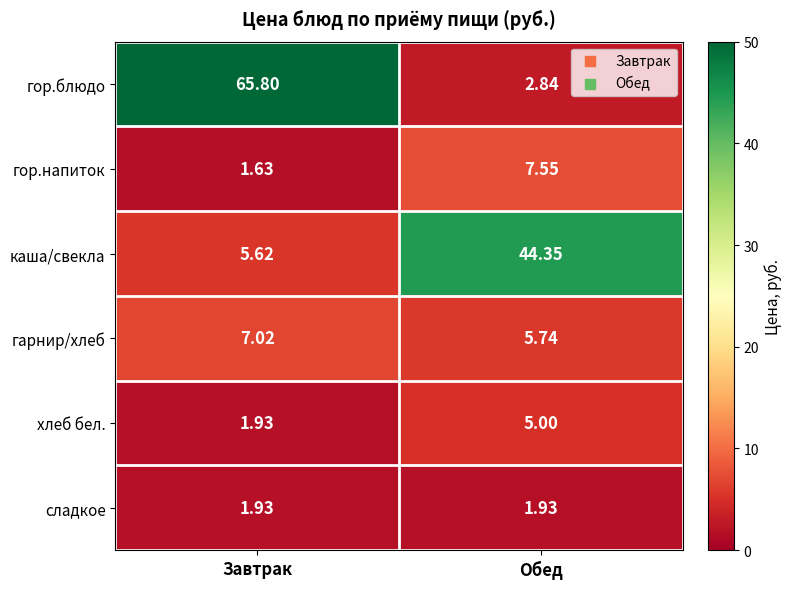

Which series changed the most between Завтрак and Обед?

гор.блюдо